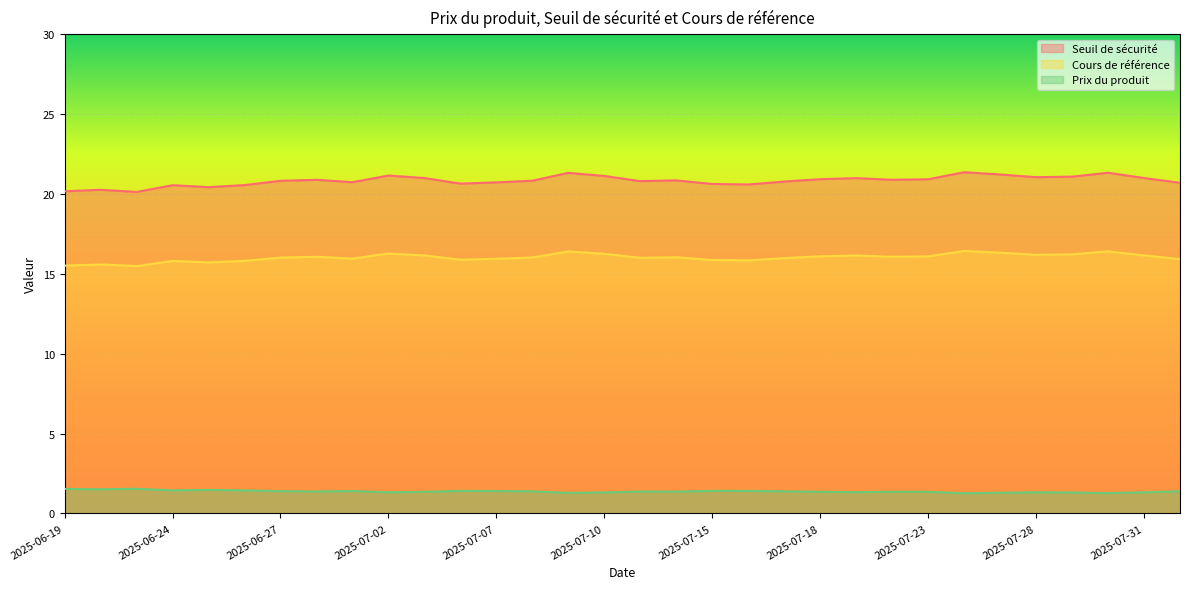

Reading left to right, transcribe all the data shown in this chart.

Seuil de sécurité: 20.2	20.3	20.1	20.5	20.4	20.6	20.8	20.9	20.7	21.2	21.0	20.6	20.7	20.8	21.3	21.1	20.8	20.8	20.6	20.6	20.8	20.9	21.0	20.9	20.9	21.4	21.2	21.0	21.1	21.3	21.0	20.7
Cours de référence: 15.5	15.6	15.5	15.8	15.7	15.8	16.0	16.1	15.9	16.3	16.1	15.9	15.9	16.0	16.4	16.2	16.0	16.0	15.9	15.8	16.0	16.1	16.1	16.1	16.1	16.4	16.3	16.2	16.2	16.4	16.1	15.9
Prix du produit: 1.5	1.5	1.5	1.4	1.5	1.4	1.4	1.4	1.4	1.3	1.4	1.4	1.4	1.4	1.3	1.3	1.4	1.4	1.4	1.4	1.4	1.4	1.3	1.4	1.4	1.3	1.3	1.3	1.3	1.3	1.3	1.4